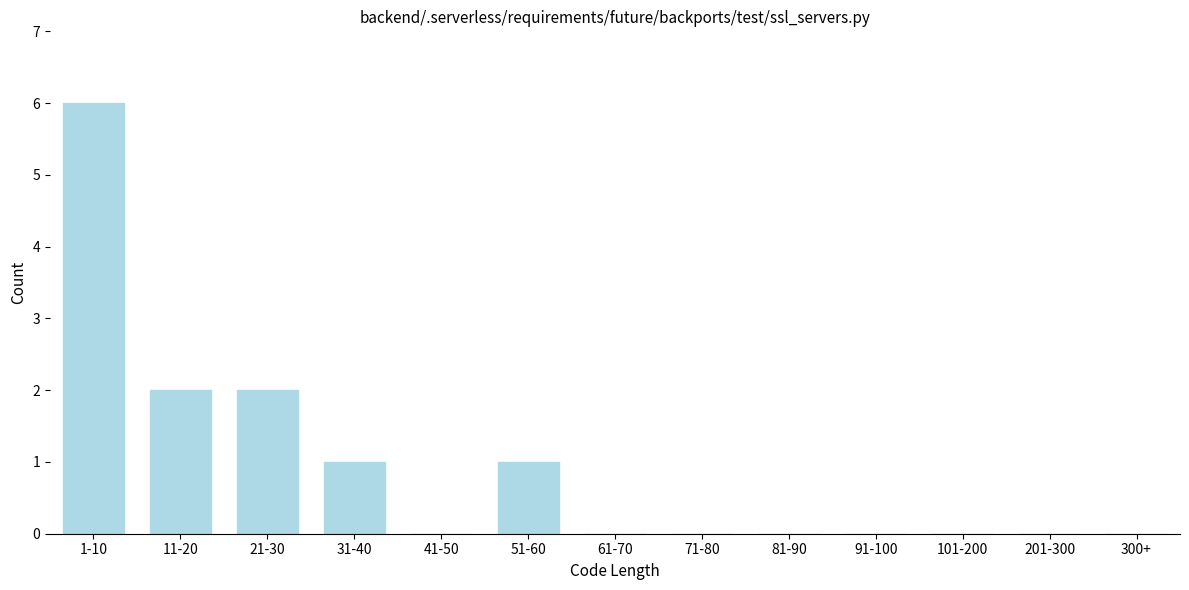

Reading left to right, extract all data points from this chart.

1-10=6	11-20=2	21-30=2	31-40=1	41-50=0	51-60=1	61-70=0	71-80=0	81-90=0	91-100=0	101-200=0	201-300=0	300+=0